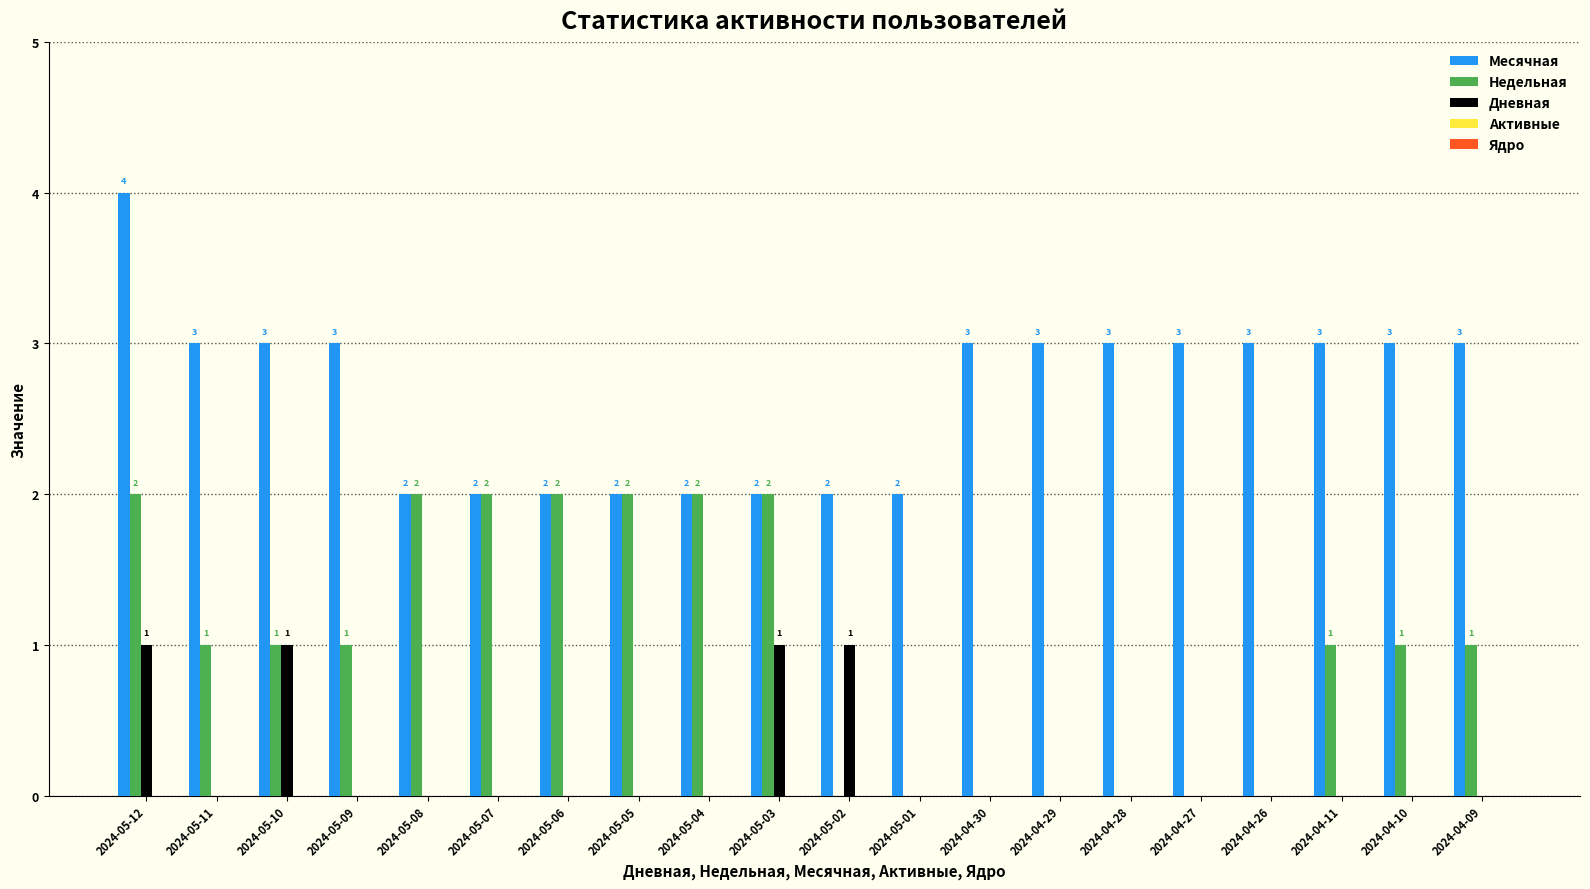

What is the maximum value shown in the chart?

4